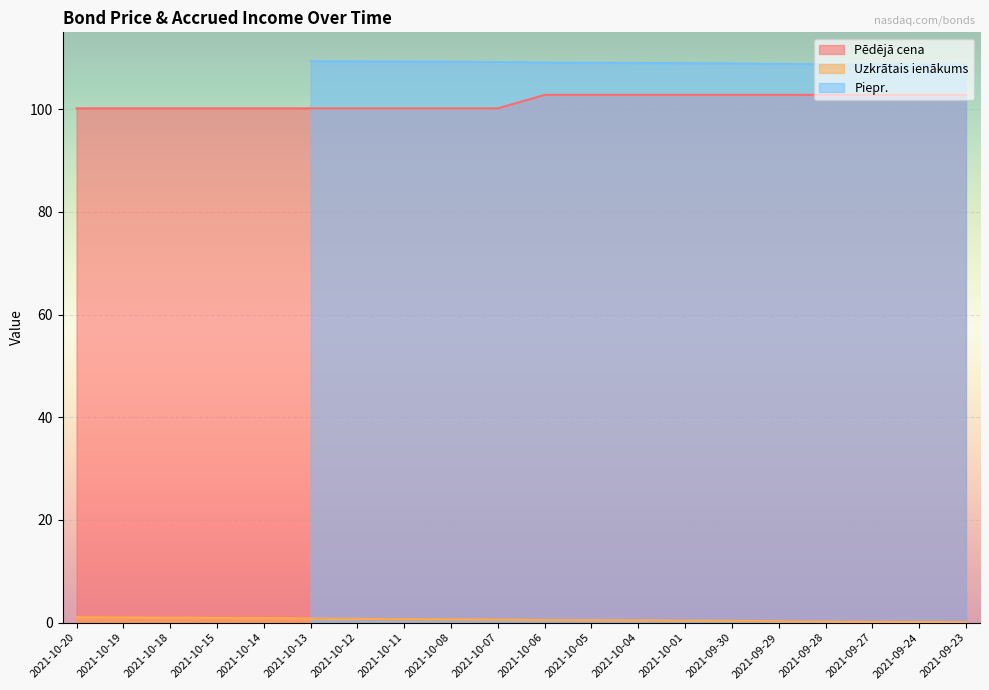

What is the label of the 15th point from the right?

2021-10-13